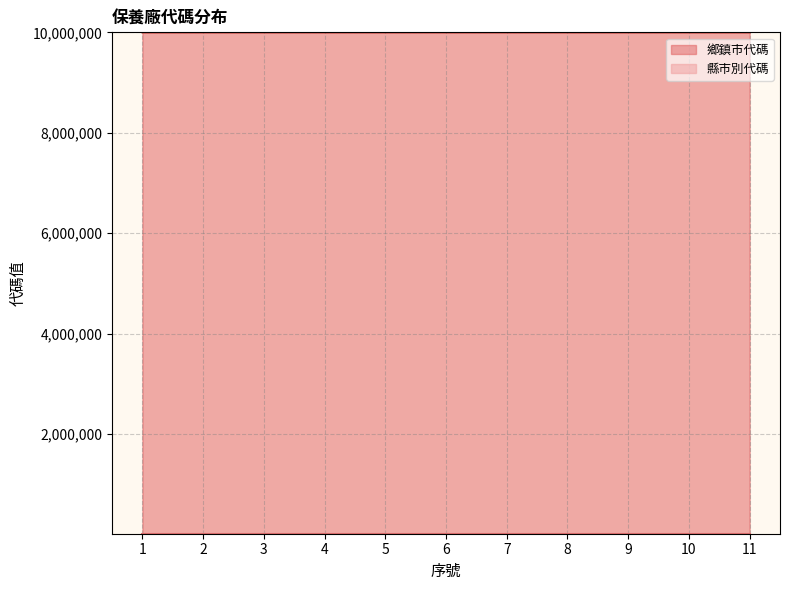

Does the chart have visible grid lines?

Yes